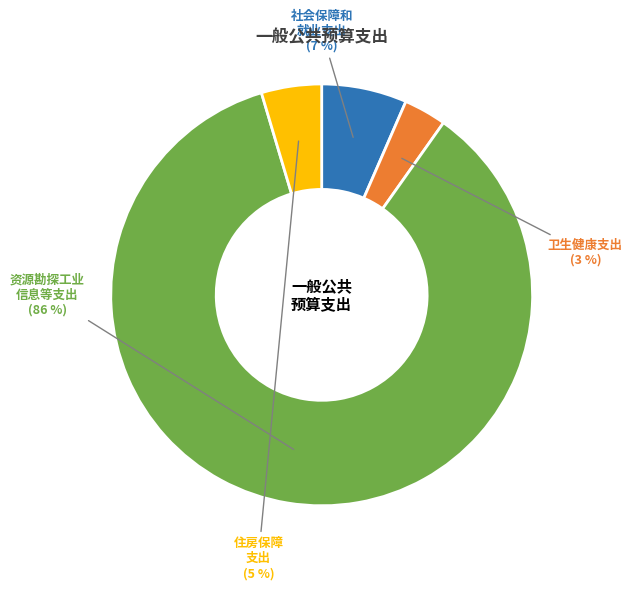

To the nearest percent, what is the average slice percentage?

25%